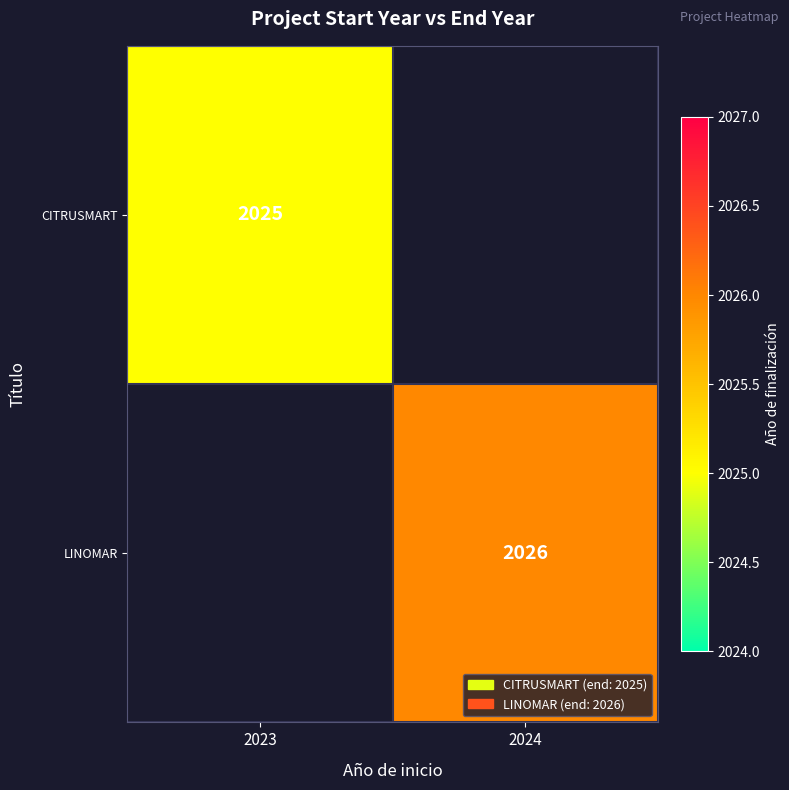

The value of LINOMAR at 2024 is 1382. True or false?

False